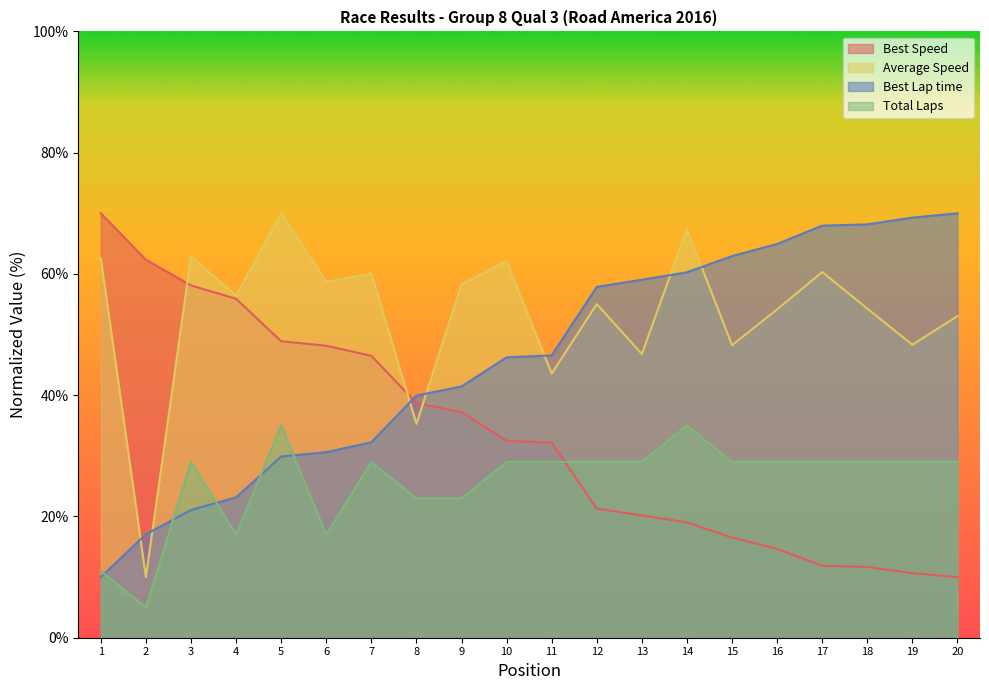

What is the value of the Position point at the 4th from the left?

23.2